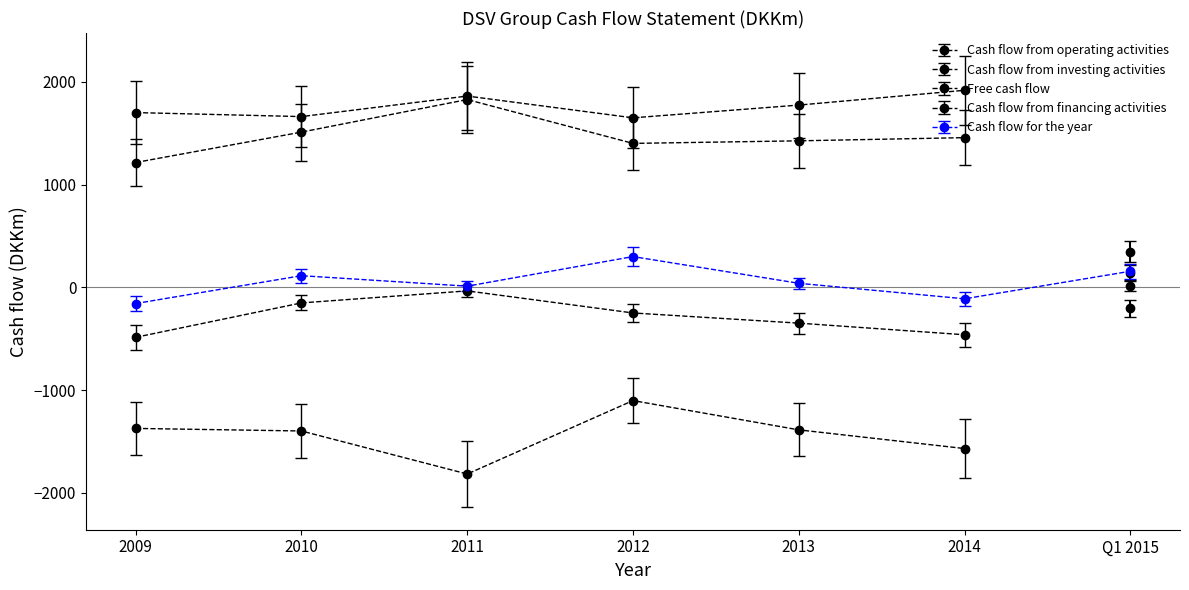

What value does the Free cash flow series have at 2010?

1512